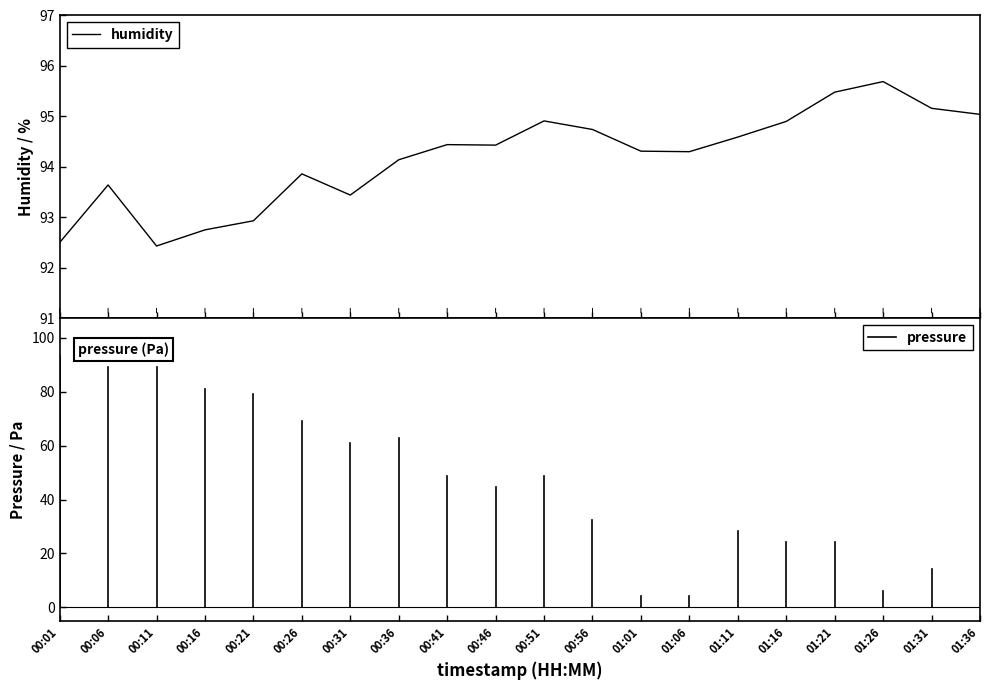

Is it true that humidity equals 92.9 at 00:21?

True